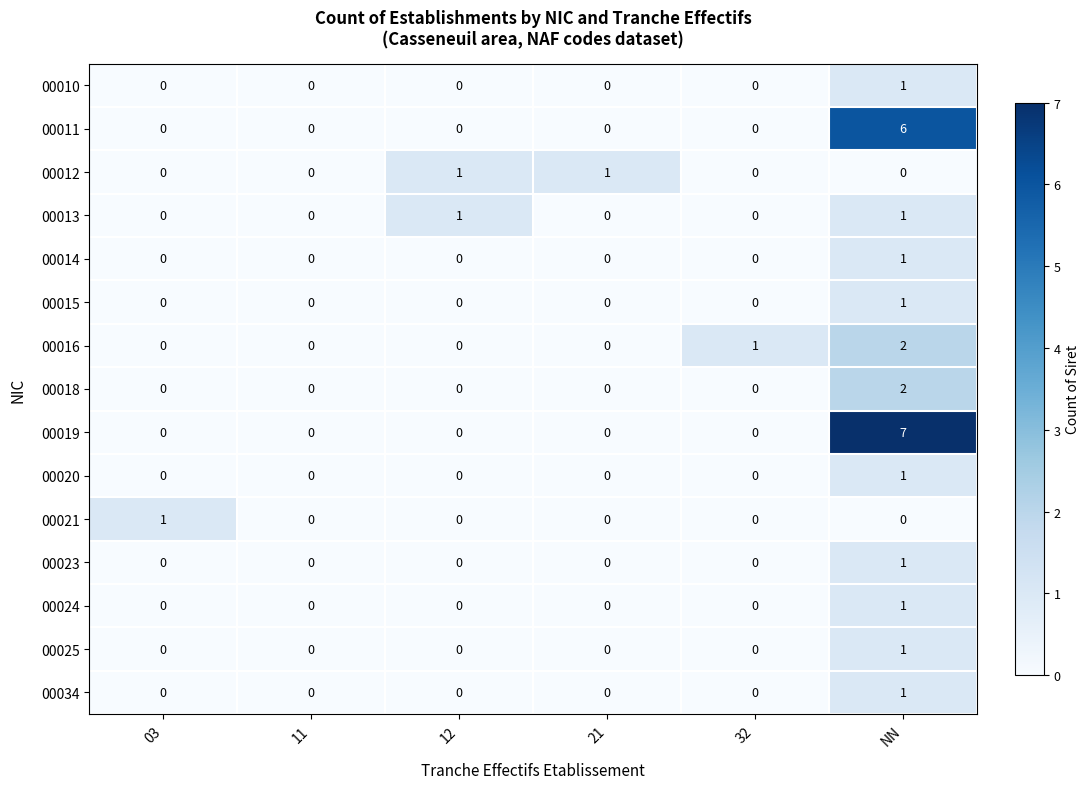

Which label corresponds to the largest value in the chart?

NN